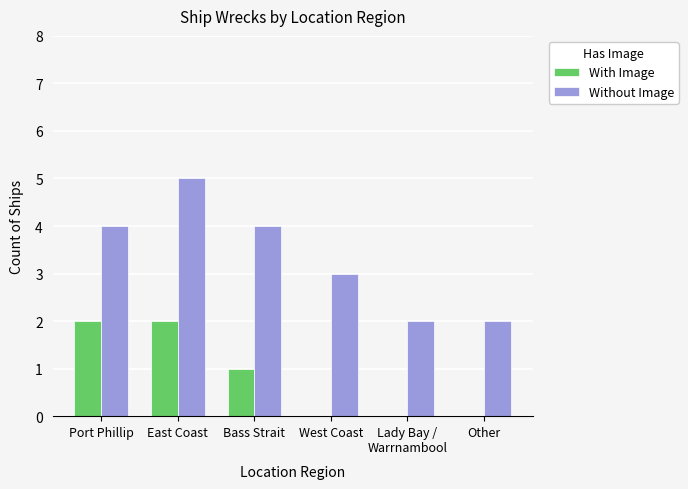

At which category is the sum across all series the highest?

East Coast